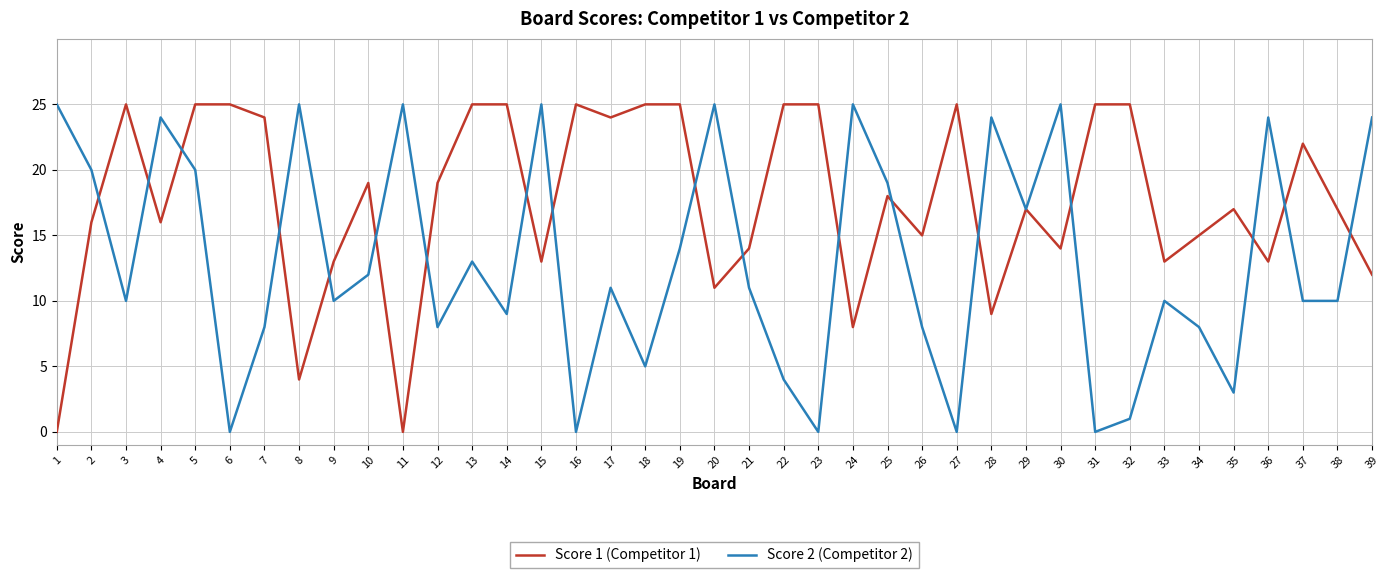

At 35, list the series in order from smallest to largest.

Score 2 (Competitor 2), Score 1 (Competitor 1)